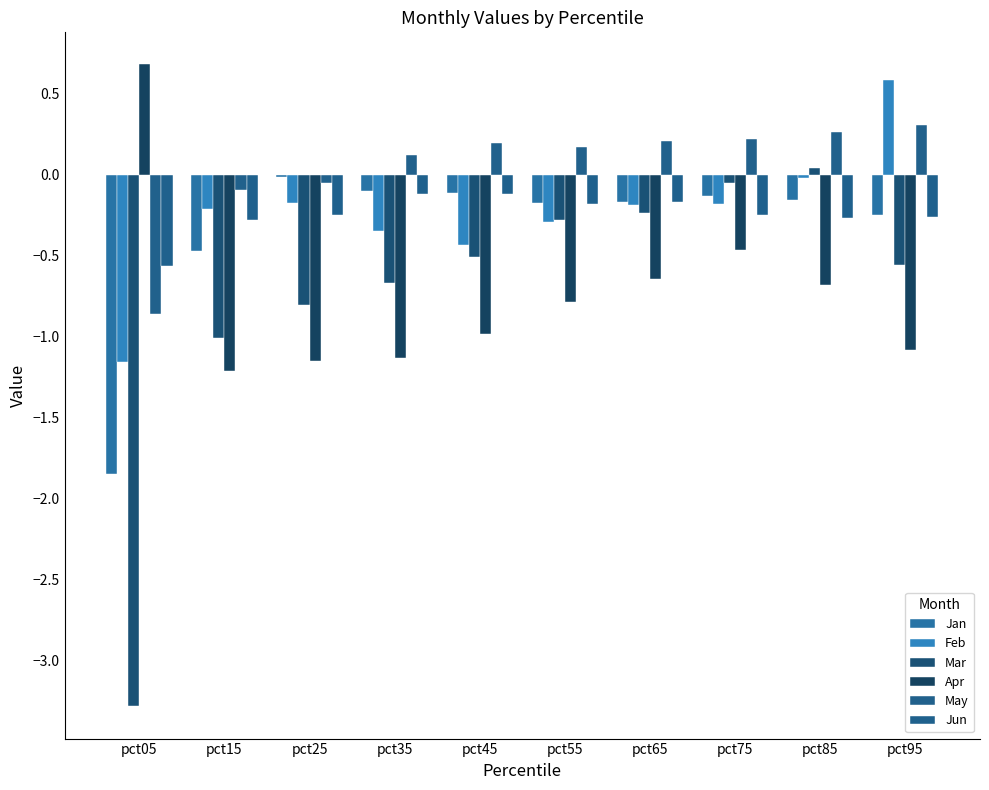

Is the value of Jan at pct45 greater than the value of Feb at pct05?

Yes